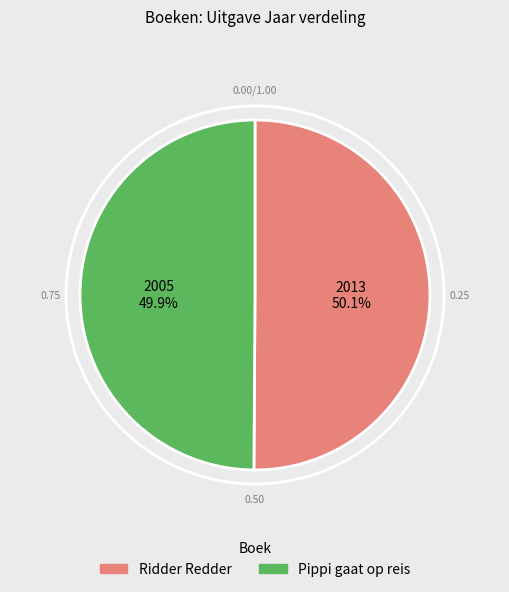

What is the total percentage of Ridder Redder and Pippi gaat op reis?

100.0%